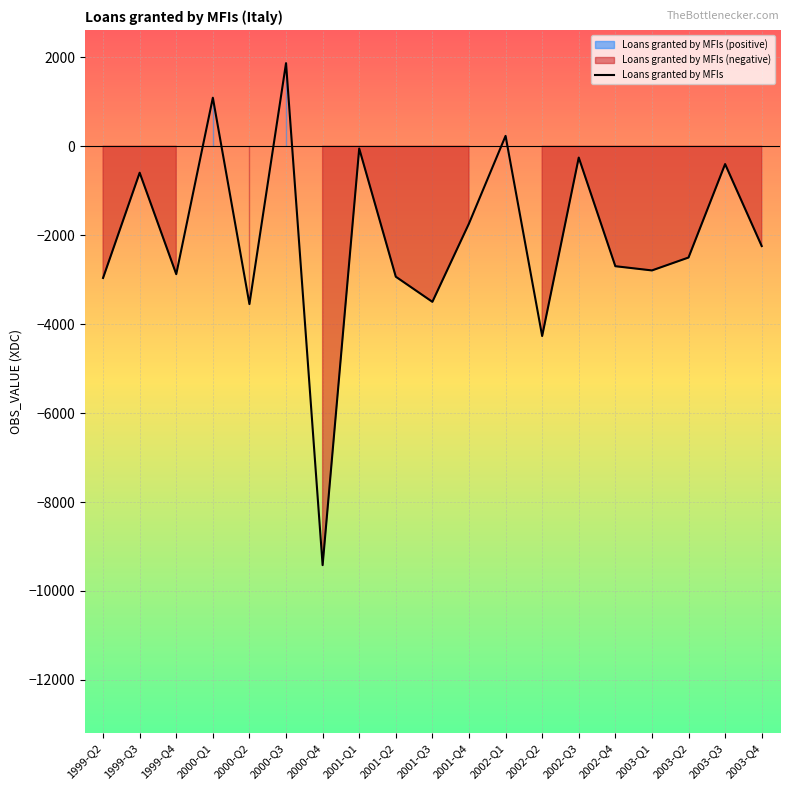

List the labels in order of value, largest first.

2000-Q3, 2000-Q1, 2002-Q1, 2001-Q1, 2002-Q3, 2003-Q3, 1999-Q3, 2001-Q4, 2003-Q4, 2003-Q2, 2002-Q4, 2003-Q1, 1999-Q4, 2001-Q2, 1999-Q2, 2001-Q3, 2000-Q2, 2002-Q2, 2000-Q4